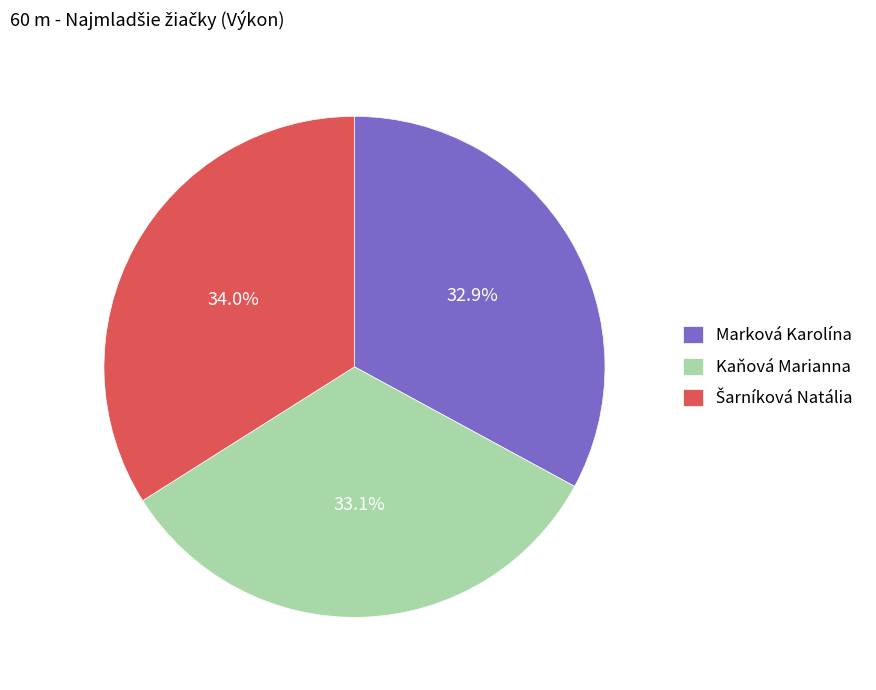

Does Kaňová Marianna represent more than half of the total?

No